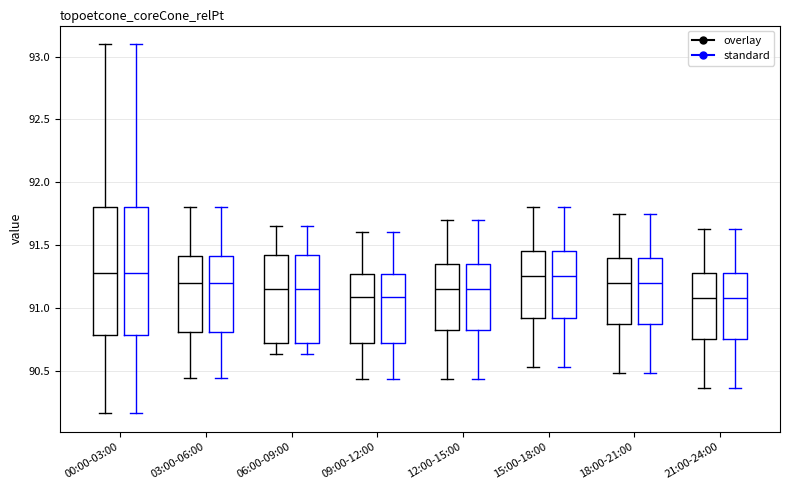

Reading left to right, transcribe this box plot: for each box, give where its median line is, the range the box spans, and where its two whiskers end, as read against the y-axis. The values are not printed on the chart, so give them approximately, as read against the axis.

00:00-03:00 (overlay): median 91.30, box 90.80 to 91.80, whiskers 90.15 to 93.10
00:00-03:00 (standard): median 91.30, box 90.80 to 91.80, whiskers 90.15 to 93.10
03:00-06:00 (overlay): median 91.20, box 90.80 to 91.40, whiskers 90.45 to 91.80
03:00-06:00 (standard): median 91.20, box 90.80 to 91.40, whiskers 90.45 to 91.80
06:00-09:00 (overlay): median 91.15, box 90.70 to 91.40, whiskers 90.65 to 91.65
06:00-09:00 (standard): median 91.15, box 90.70 to 91.40, whiskers 90.65 to 91.65
09:00-12:00 (overlay): median 91.10, box 90.70 to 91.25, whiskers 90.45 to 91.60
09:00-12:00 (standard): median 91.10, box 90.70 to 91.25, whiskers 90.45 to 91.60
12:00-15:00 (overlay): median 91.15, box 90.80 to 91.35, whiskers 90.45 to 91.70
12:00-15:00 (standard): median 91.15, box 90.80 to 91.35, whiskers 90.45 to 91.70
15:00-18:00 (overlay): median 91.25, box 90.90 to 91.45, whiskers 90.55 to 91.80
15:00-18:00 (standard): median 91.25, box 90.90 to 91.45, whiskers 90.55 to 91.80
18:00-21:00 (overlay): median 91.20, box 90.85 to 91.40, whiskers 90.50 to 91.75
18:00-21:00 (standard): median 91.20, box 90.85 to 91.40, whiskers 90.50 to 91.75
21:00-24:00 (overlay): median 91.10, box 90.75 to 91.30, whiskers 90.35 to 91.65
21:00-24:00 (standard): median 91.10, box 90.75 to 91.30, whiskers 90.35 to 91.65